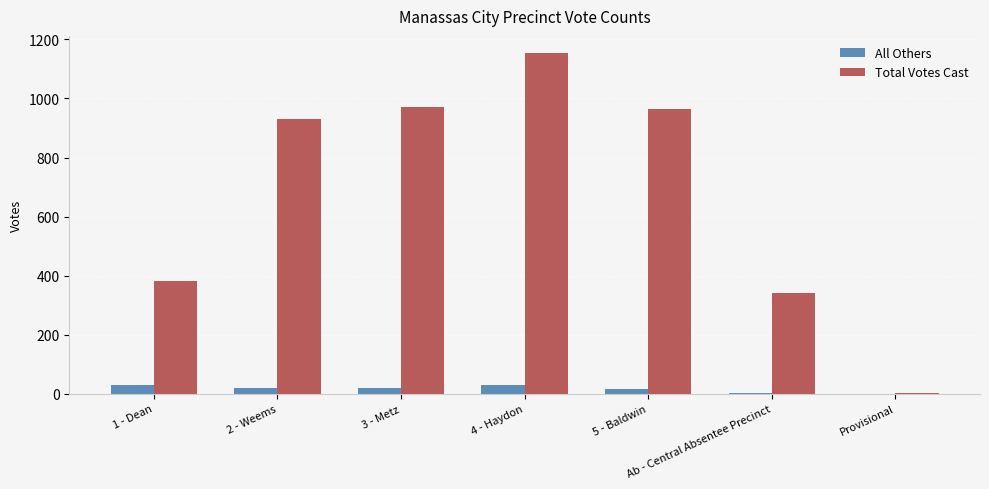

How many groups of bars are there?

7